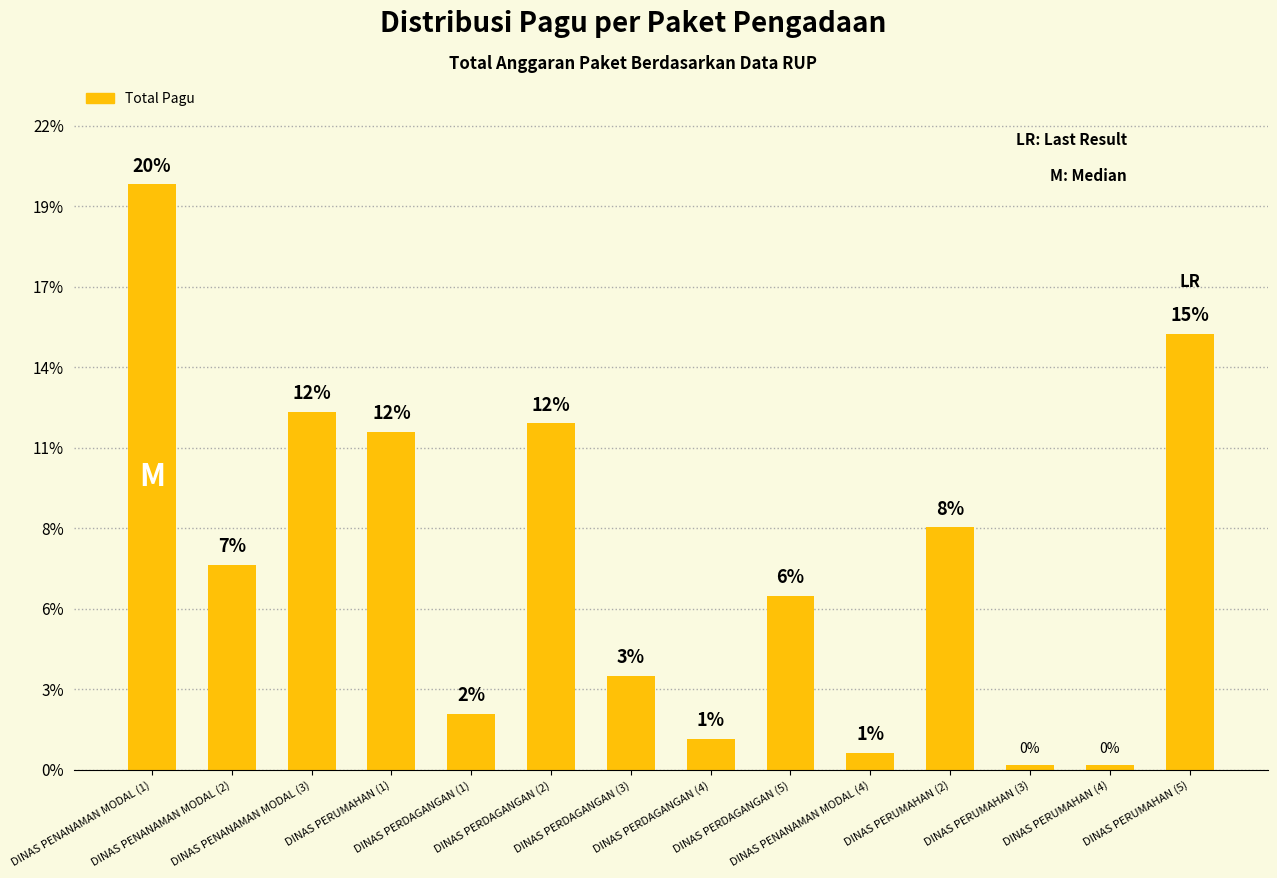

What value does the data have at DINAS PERDAGANGAN (1)?

1.9